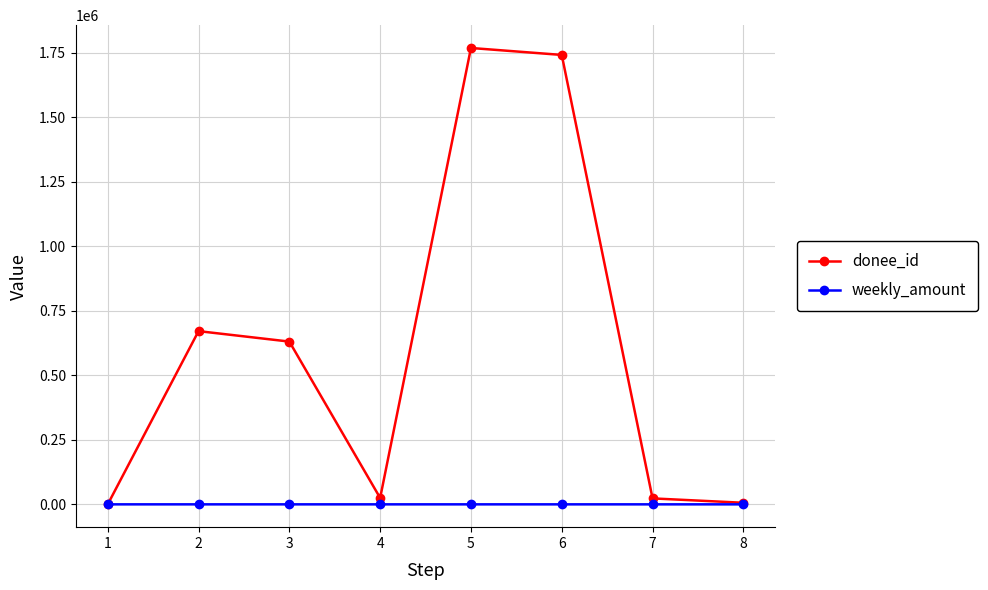

How many lines are shown in the chart?

2